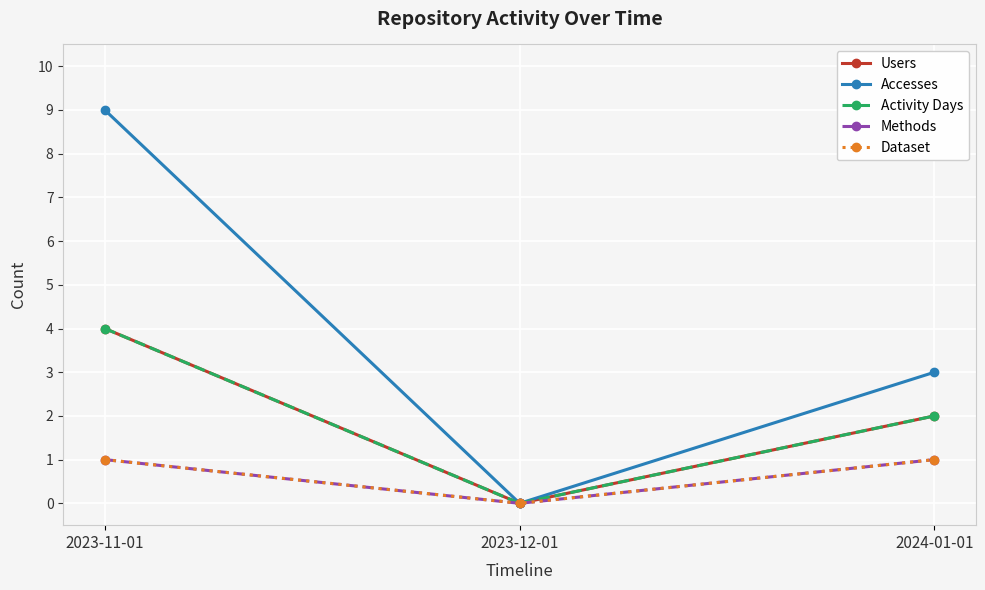

Which has a higher value, 2023-12-01 or 2024-01-01?

2024-01-01